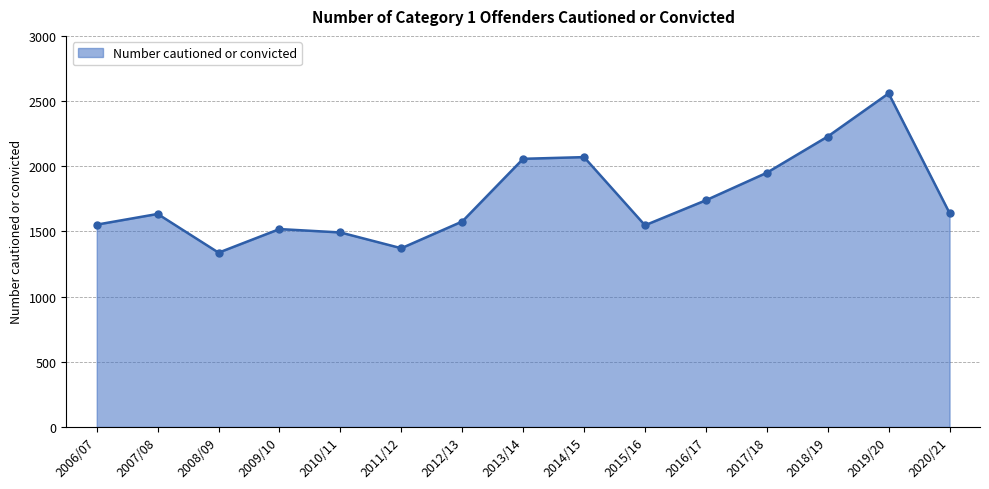

What position from the left is 2017/18?

12